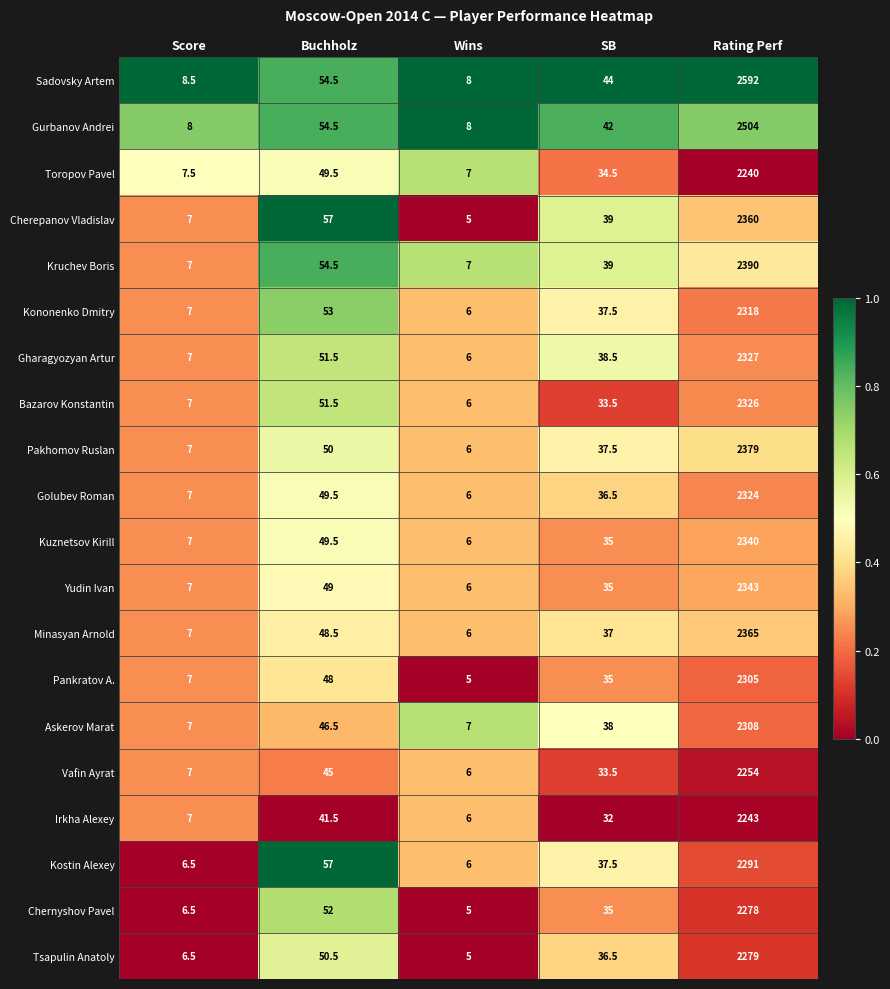

At which category does the chart reach its minimum across all series?

Wins